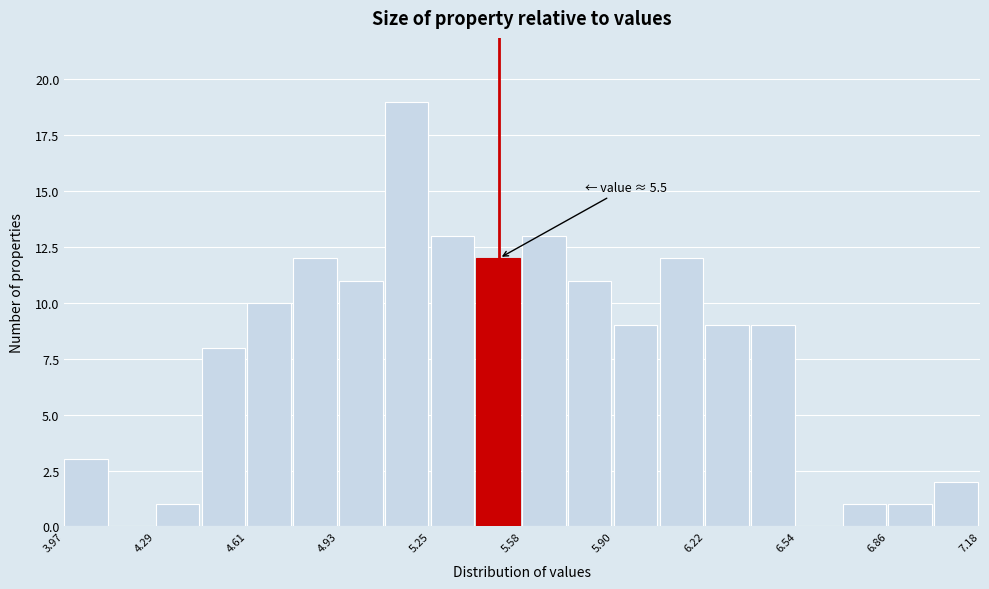

Read against the x-axis, roughly where is the centre of the tallest bar?

5.15